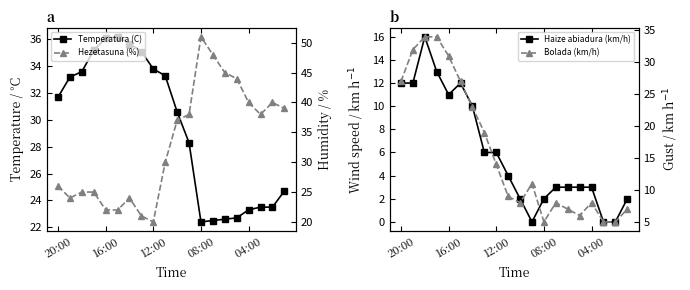

What are all the series names shown in the legend?

Temperatura (C), Haize abiadura (km/h), Hezetasuna (%), Bolada (km/h)